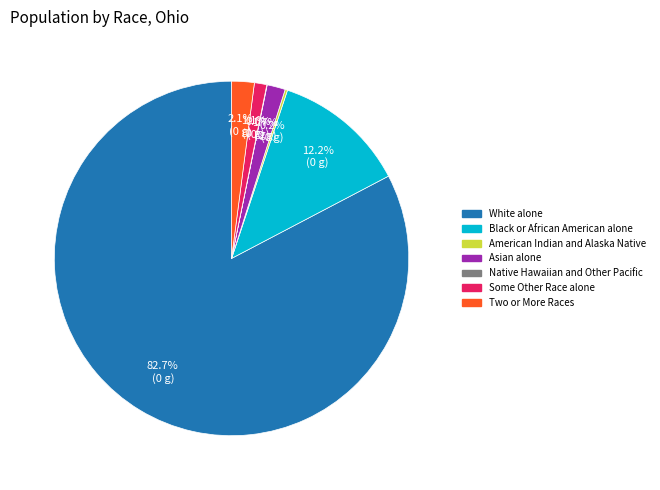

Which category has the biggest portion of the pie?

White alone